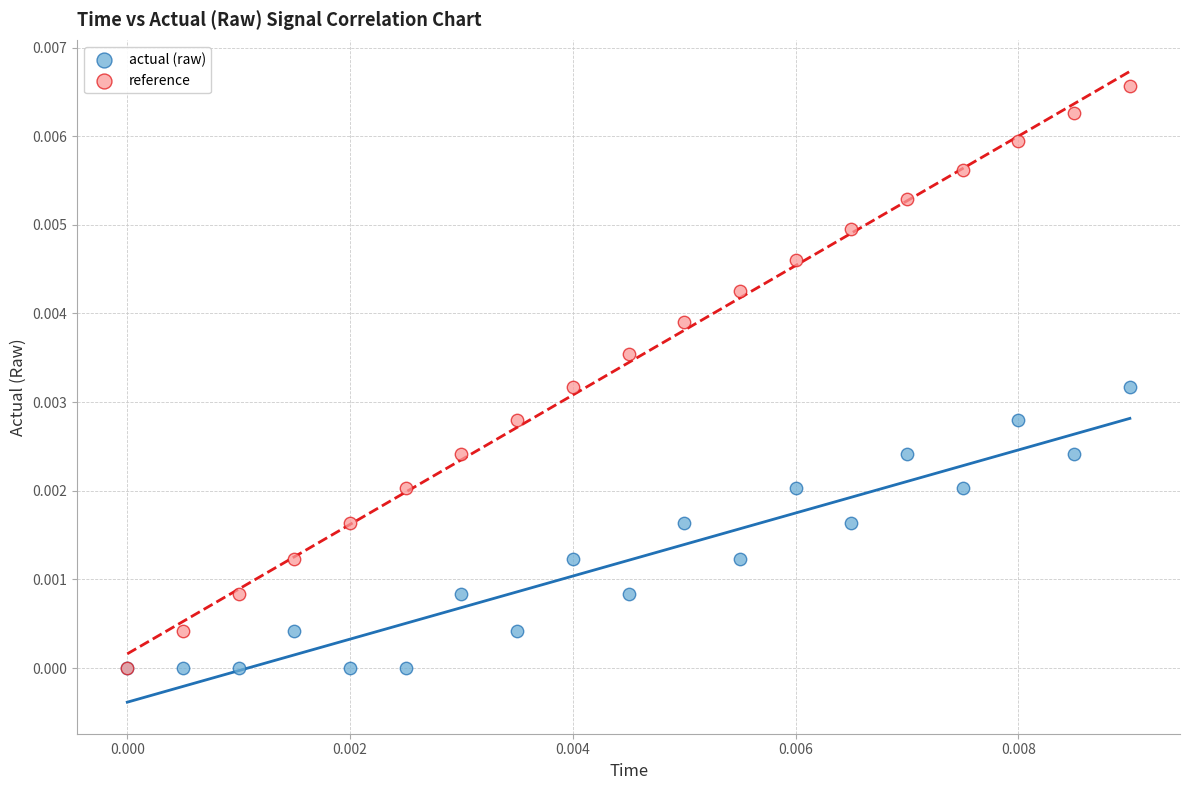

Which series has the largest Y range (max minus min)?

reference